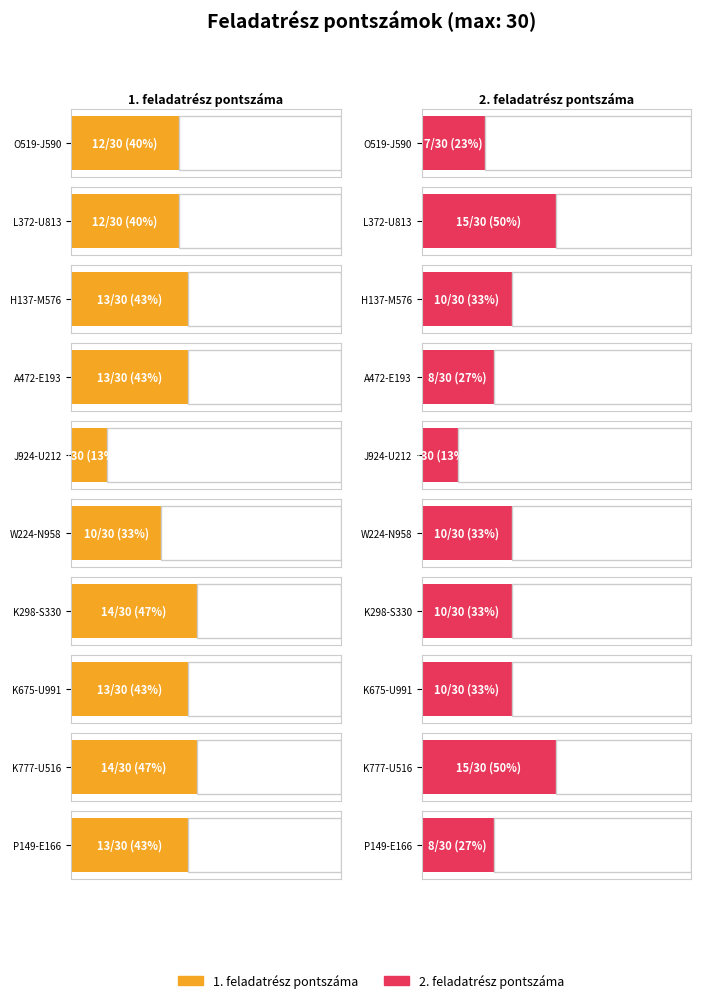

What is the sum of the 2. feladatrész pontszáma values at K675-U991 and P149-E166?

18